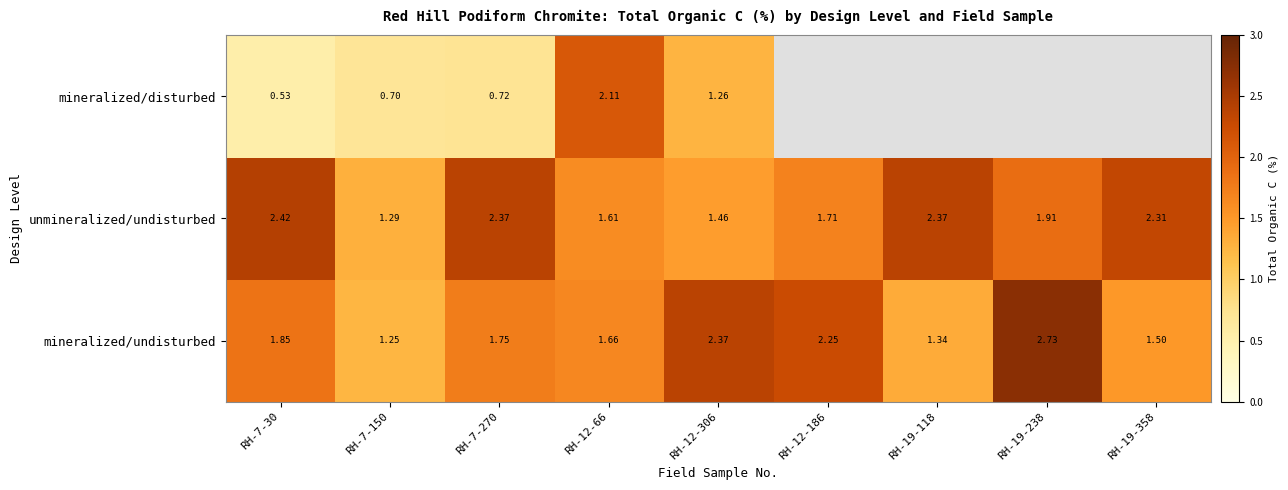

Which has a higher value, RH-12-66 or RH-7-30?

RH-7-30